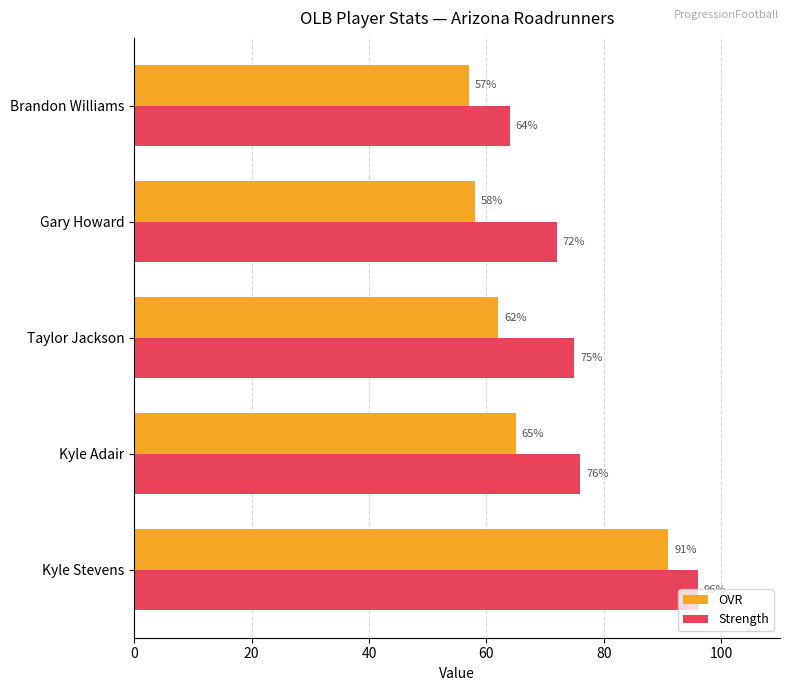

What is the sum of all Strength values?

383